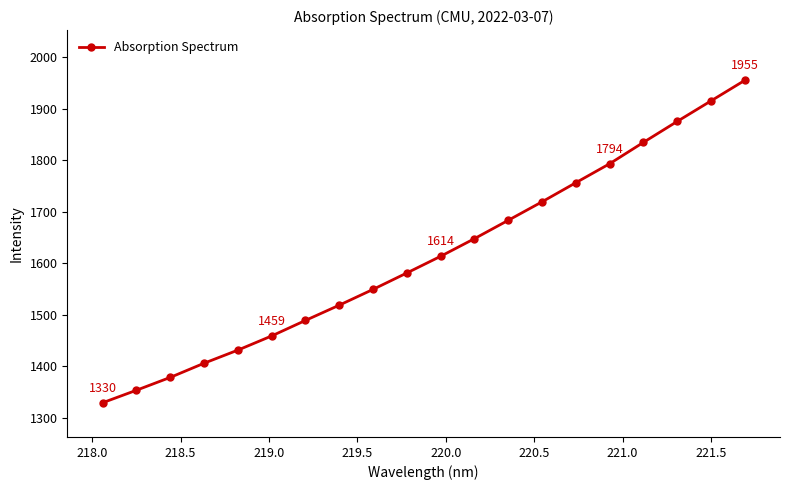

What is the maximum value shown in the chart?

1955.4